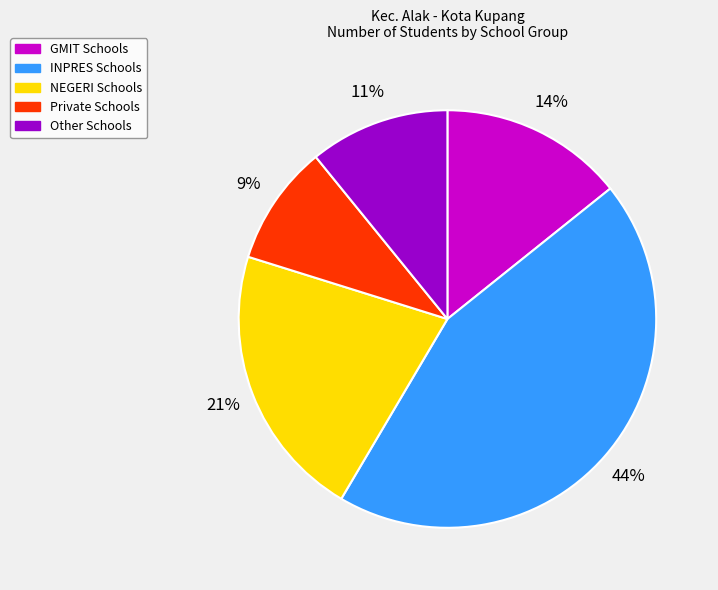

Which slice is the smallest?

Private Schools